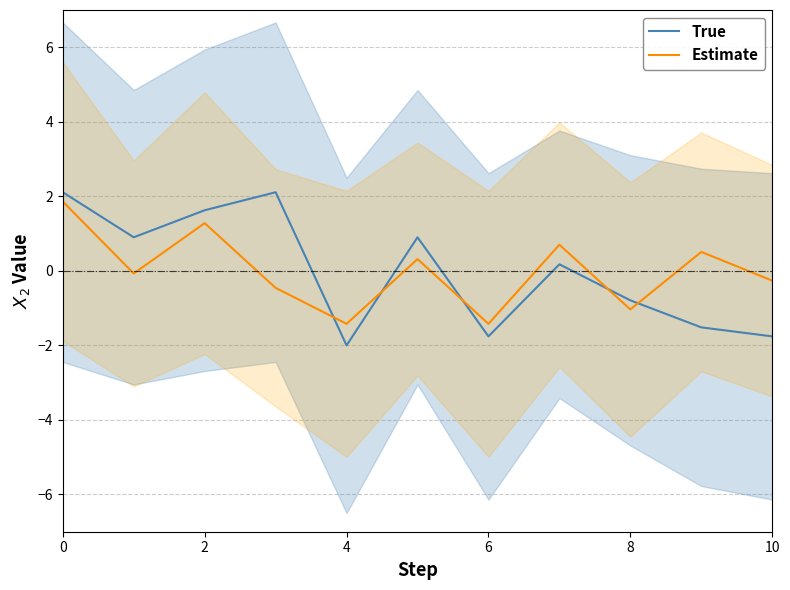

What is the maximum value for True?

2.1